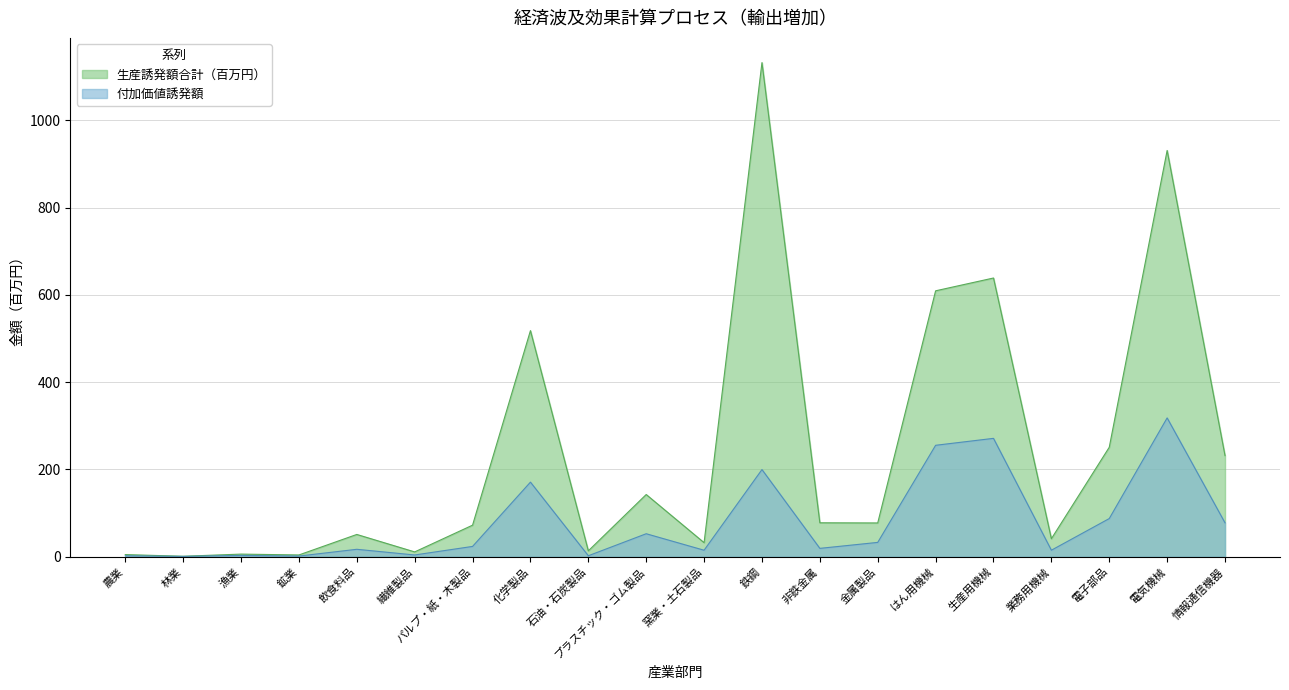

How many data points does each series have?

20